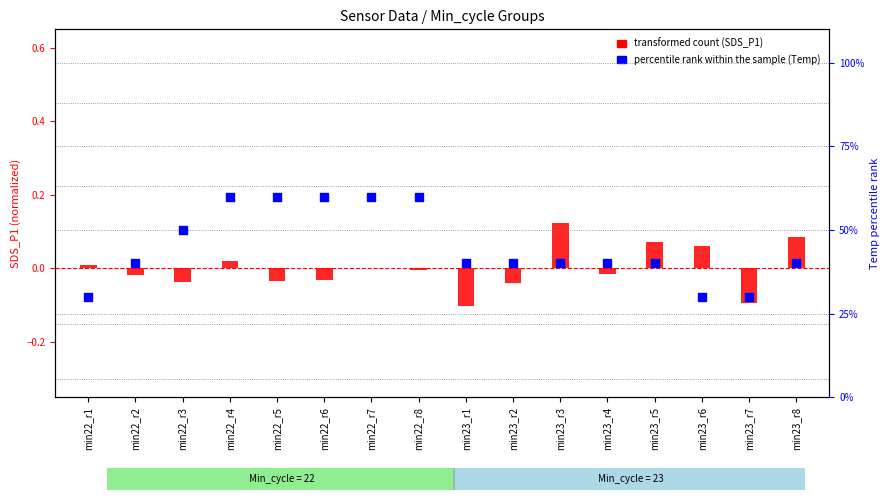

Which series has the largest total across all categories?

percentile rank within the sample (Temp)